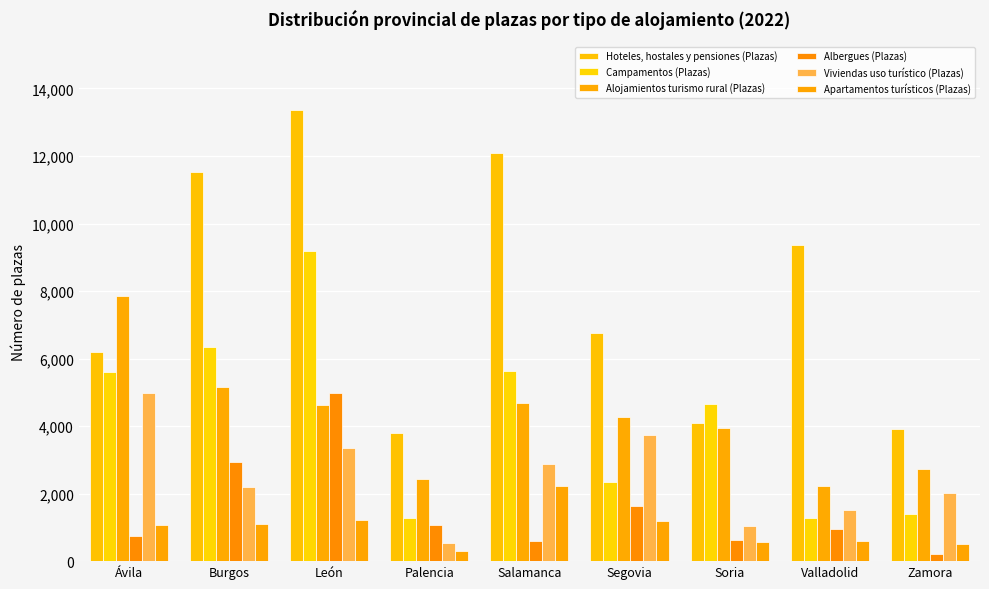

What is the label of the 9th bar from the right?

Ávila